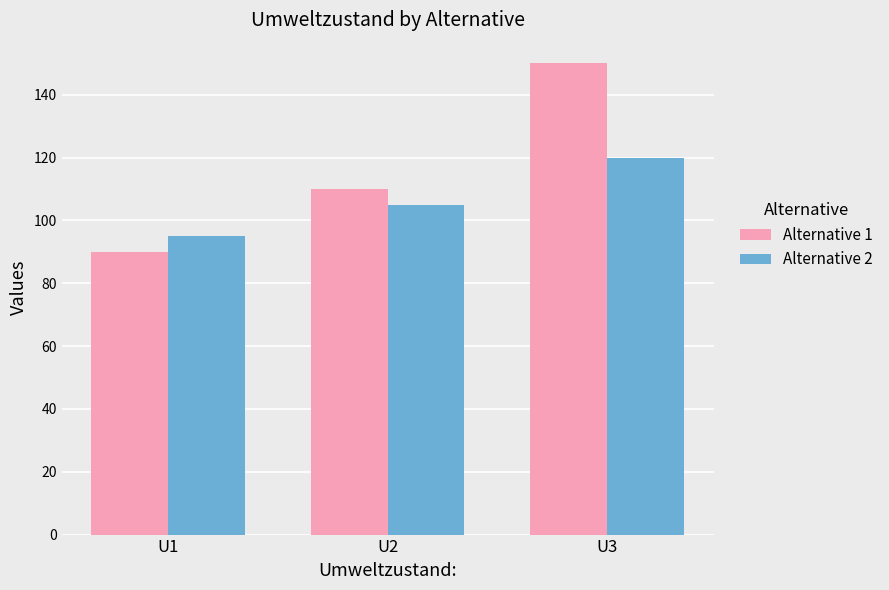

What are all the series names shown in the legend?

Alternative 1, Alternative 2